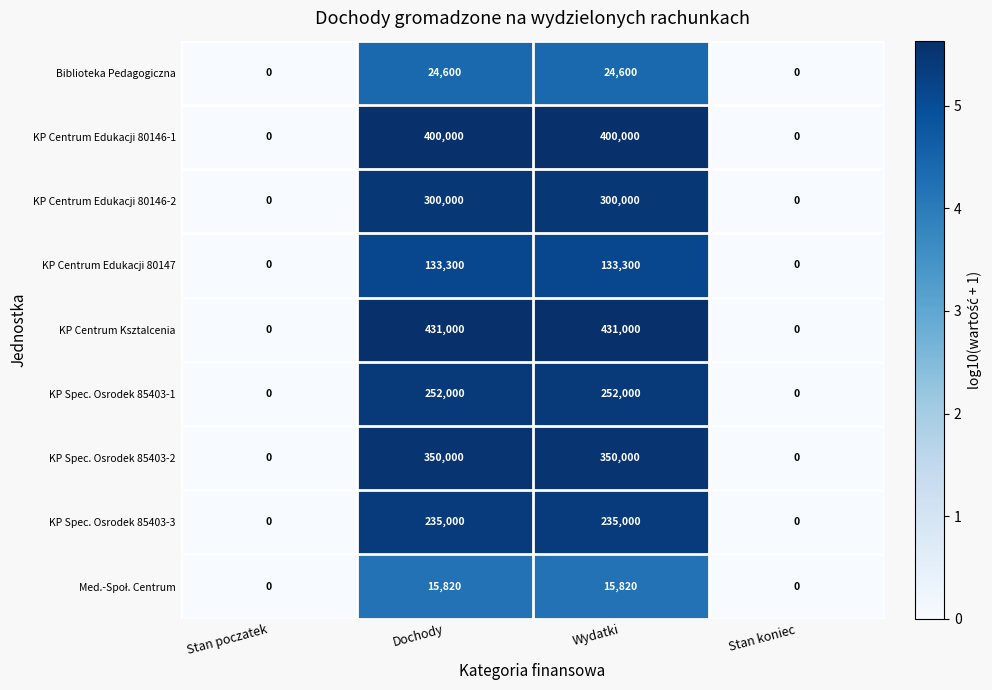

True or false: KP Centrum Edukacji 80146-1 has a value of 0 at Stan poczatek.

True